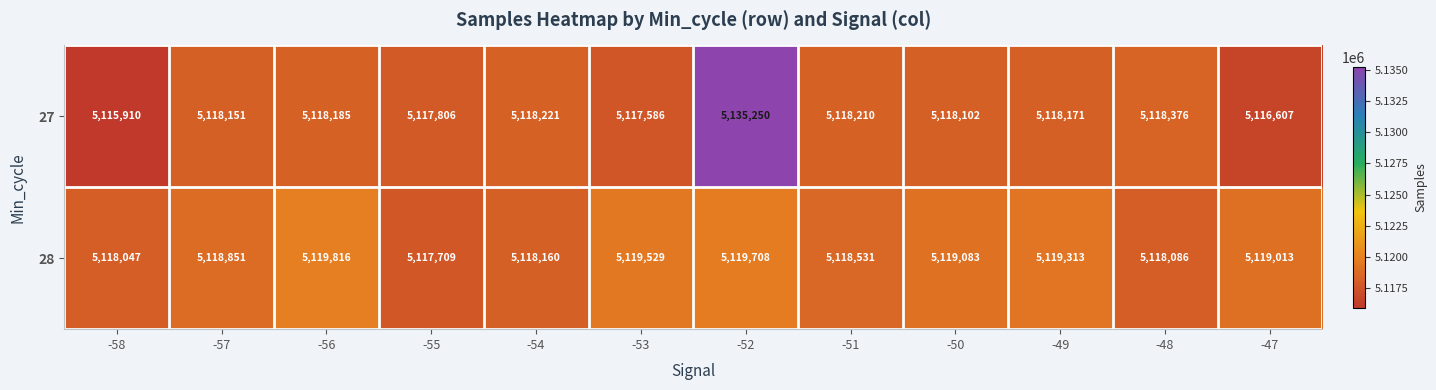

What is the difference between the maximum and minimum values in the 27 series?

19340